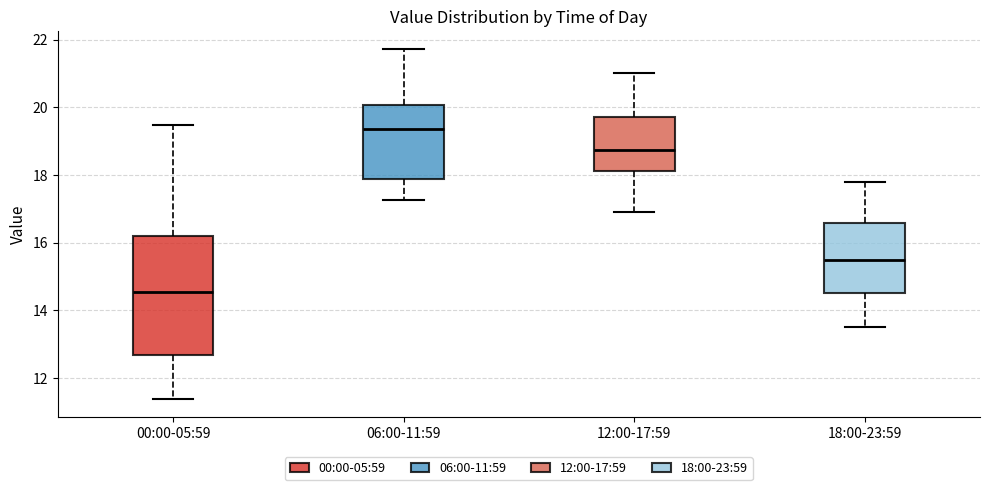

Which box's median line is the highest?

06:00-11:59